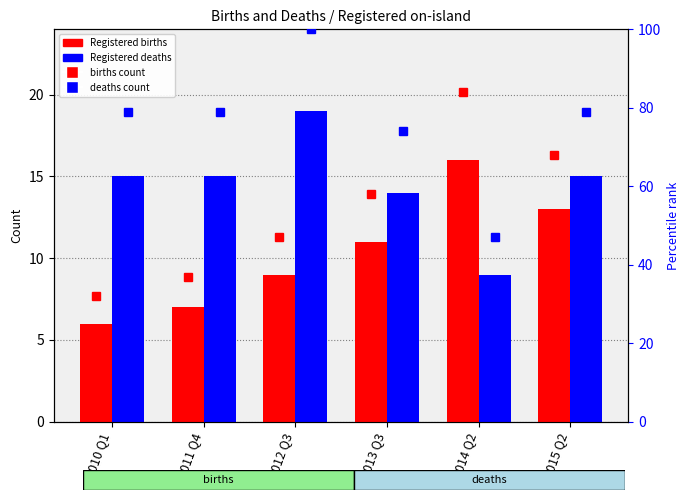

Where is deaths percentile nearest to the value 73?

2013 Q3